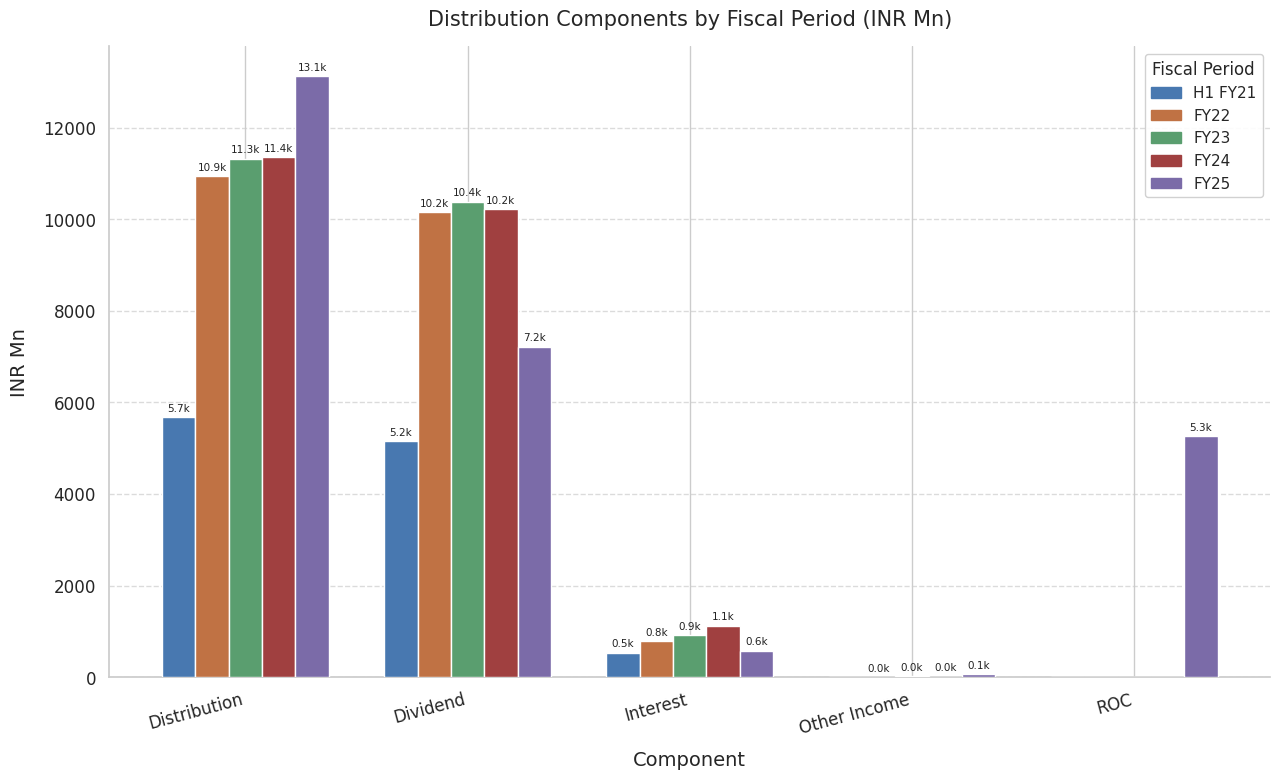

The FY24 series shows 1125.4 at Interest. True or false?

True